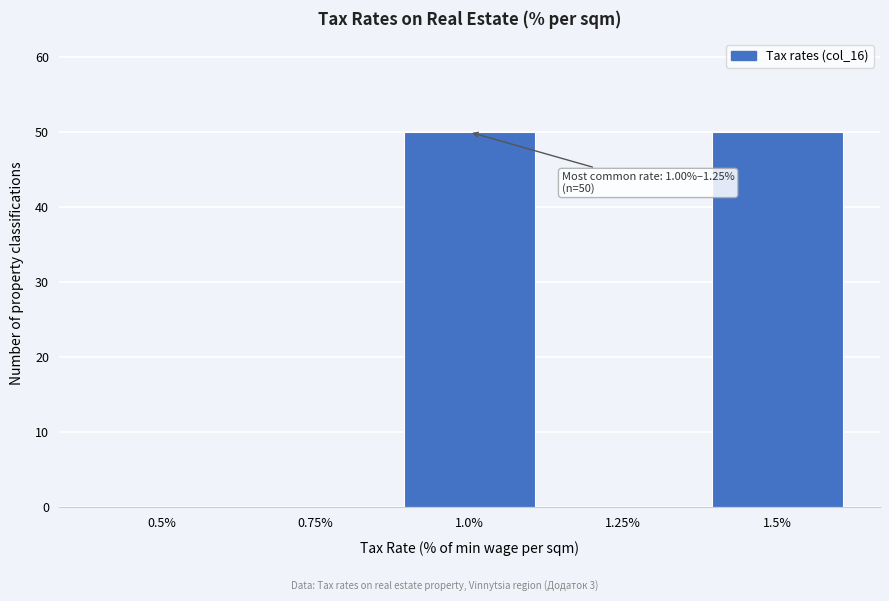

Reading left to right, list all the values displayed in this chart.

0.5%=0	0.75%=0	1.0%=50	1.25%=0	1.5%=50